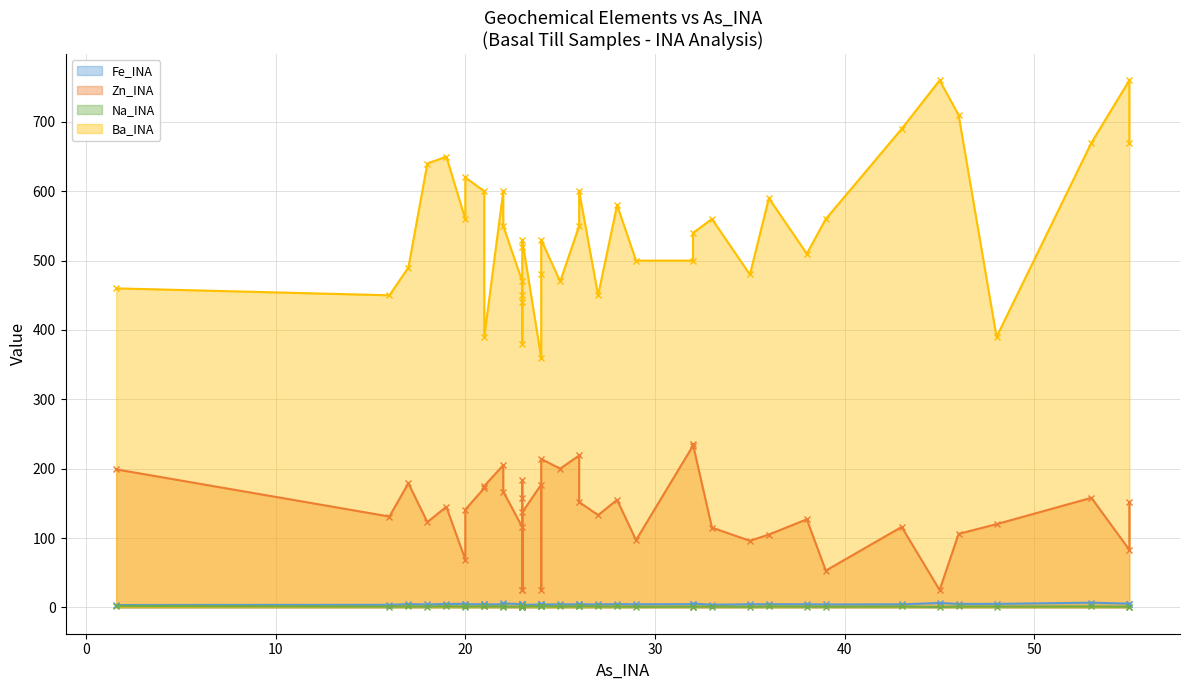

What is the label of the 32nd point from the left?

32